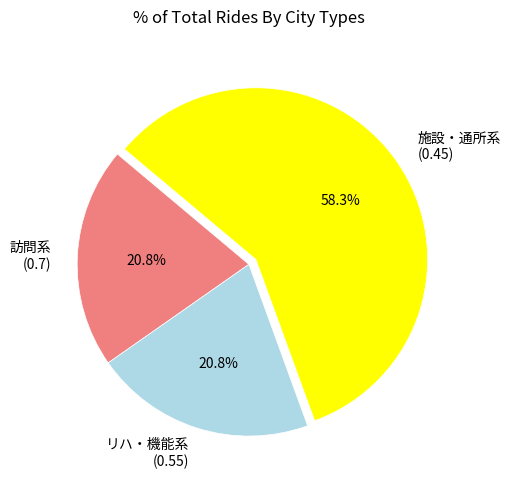

How many slices are in this pie chart?

3